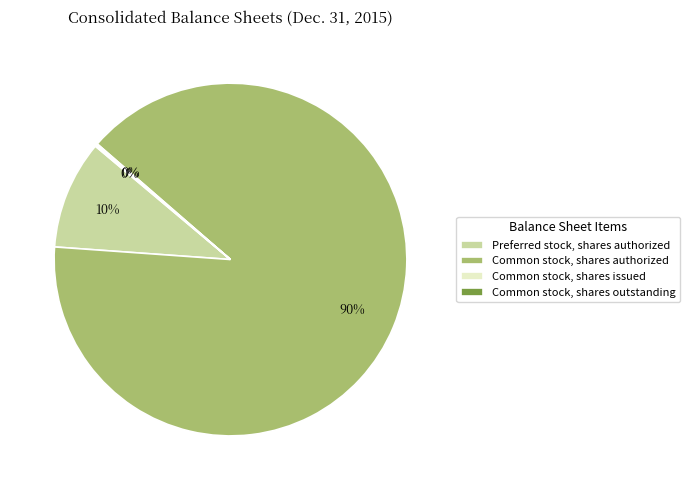

Does Preferred stock, shares authorized represent more than half of the total?

No